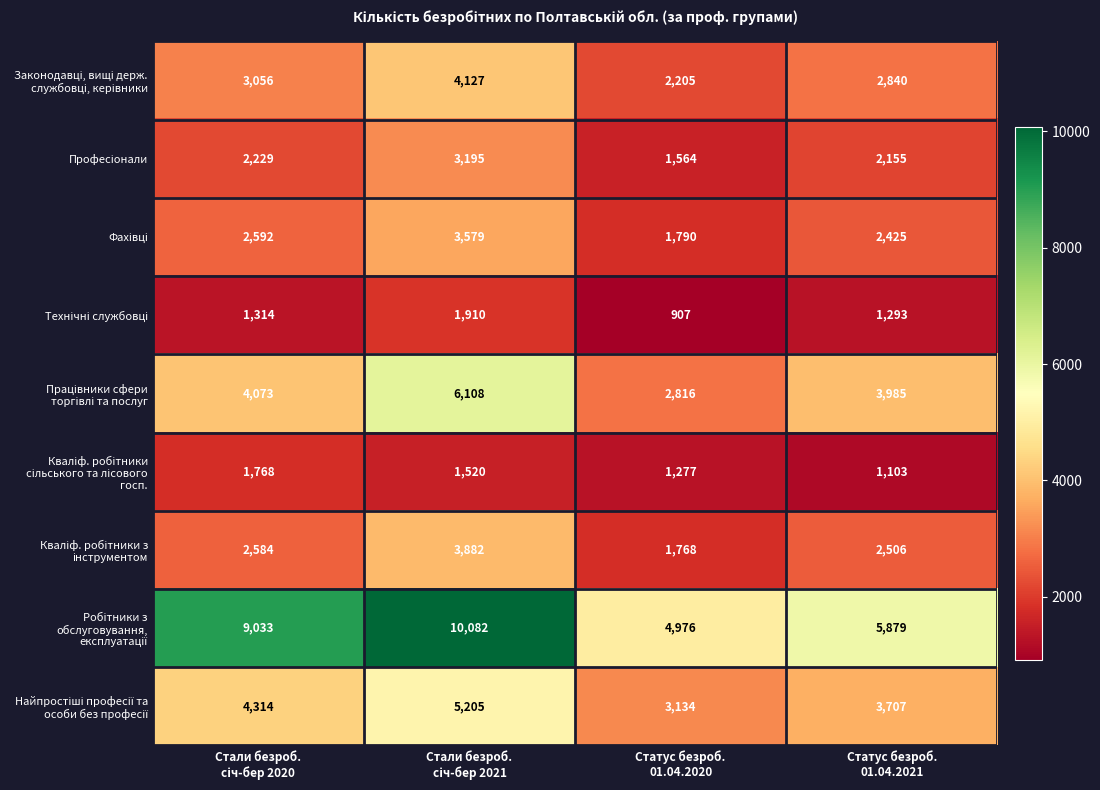

At how many categories does at least one series exceed 3601?

4